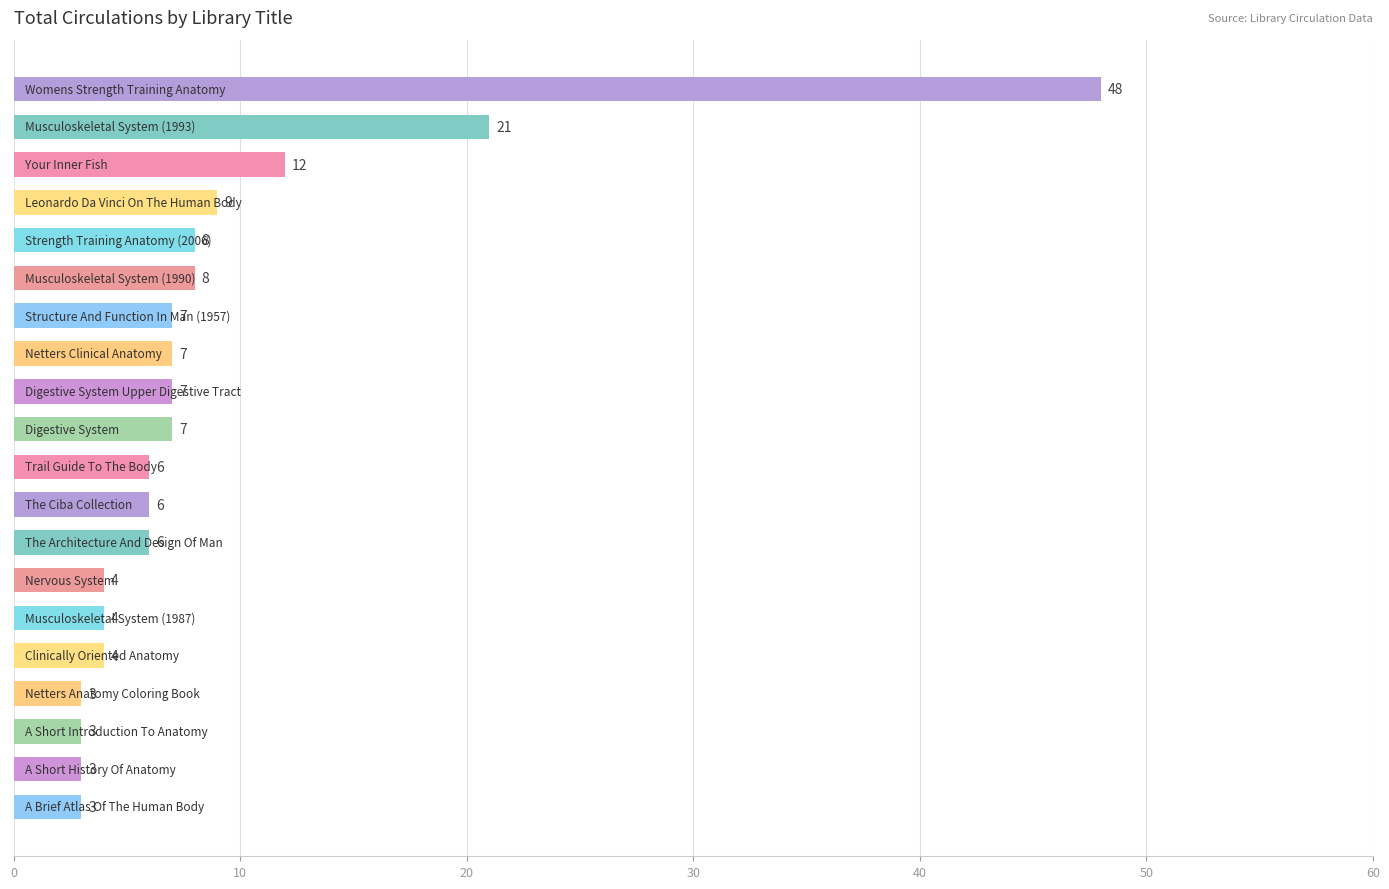

How many data points does each series have?

20